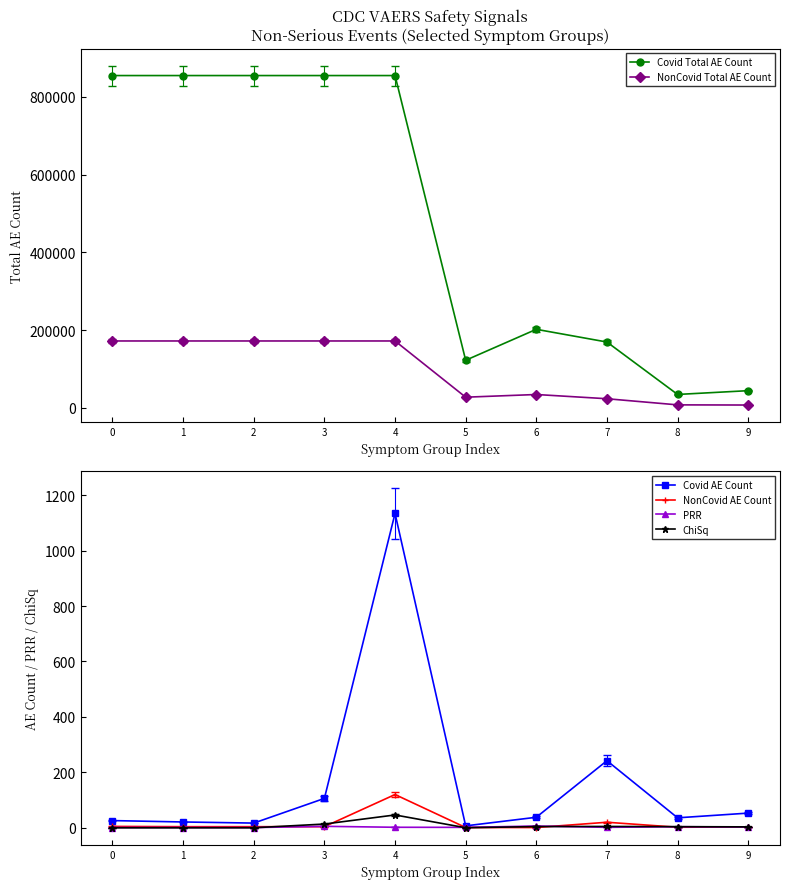

List the labels in order of Covid Total AE Count value, largest first.

0, 1, 2, 3, 4, 6, 7, 5, 9, 8